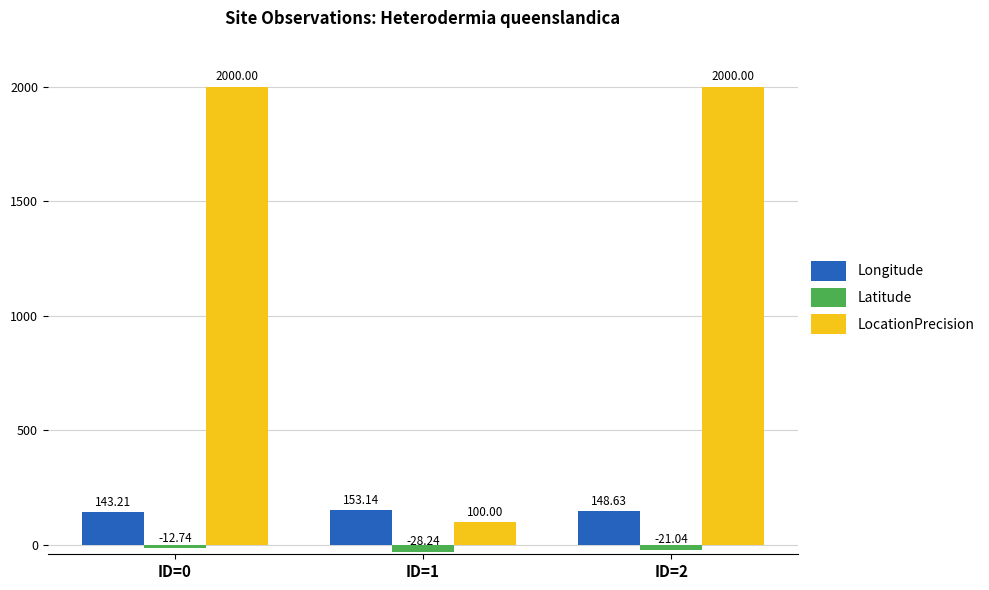

Reading left to right, list all the values displayed in this chart.

Longitude: ID=0=143.2	ID=1=153.1	ID=2=148.6
Latitude: ID=0=-12.7	ID=1=-28.2	ID=2=-21.0
LocationPrecision: ID=0=2000.0	ID=1=100.0	ID=2=2000.0